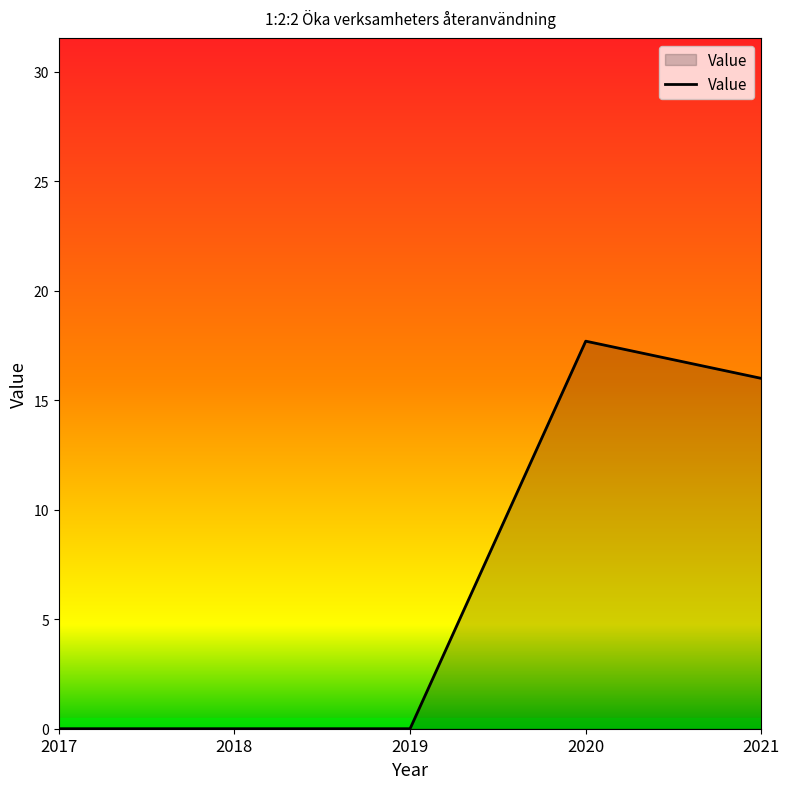

How many categories are shown in the chart?

5